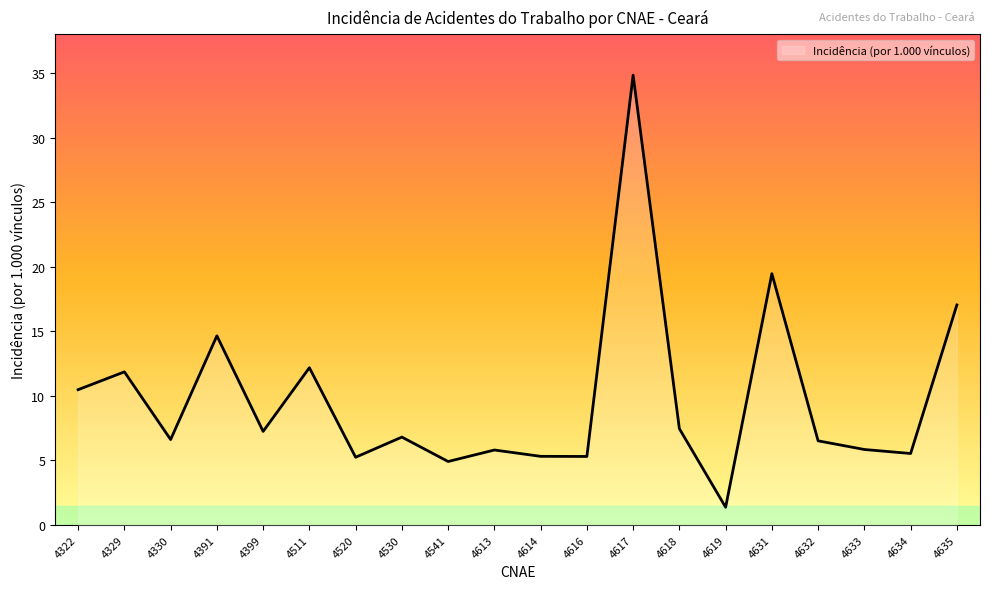

The value at 4541 is 4.9. True or false?

True